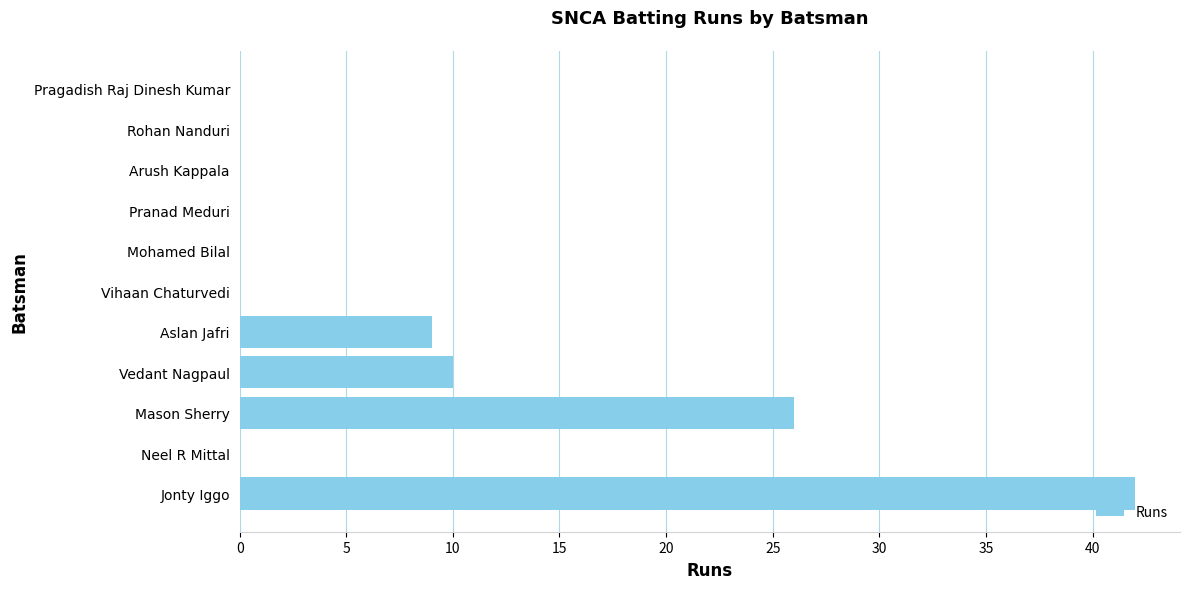

Which label corresponds to the largest value in the chart?

Jonty Iggo